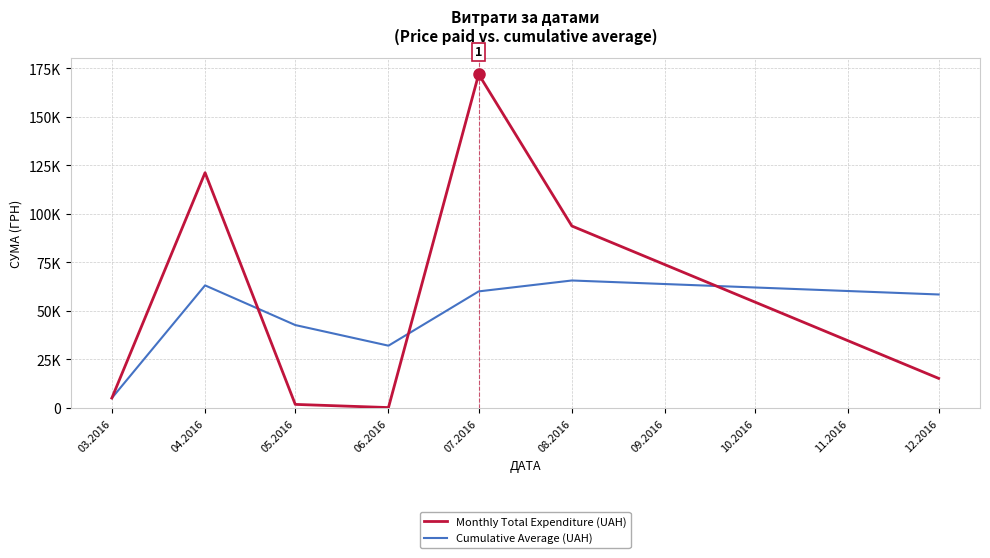

Does the chart display data point markers on the line(s)?

No